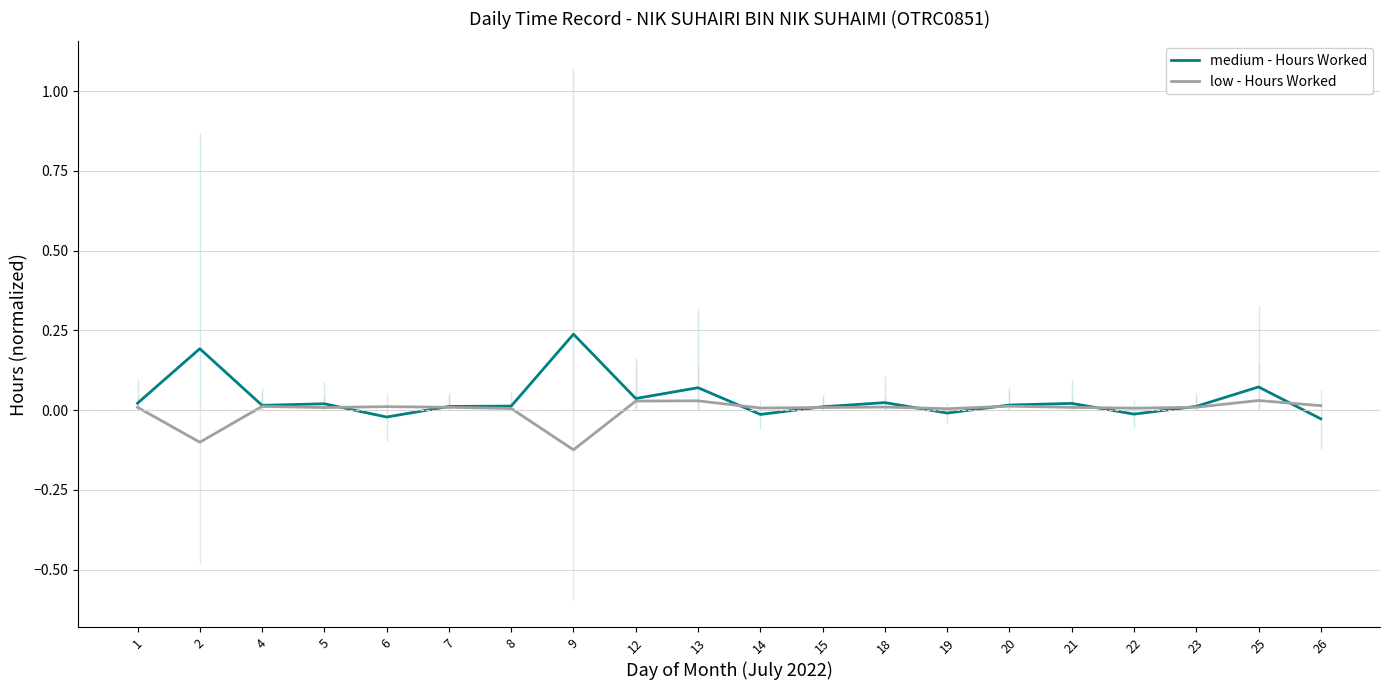

At which label is medium - Hours Worked closest to 0?

19